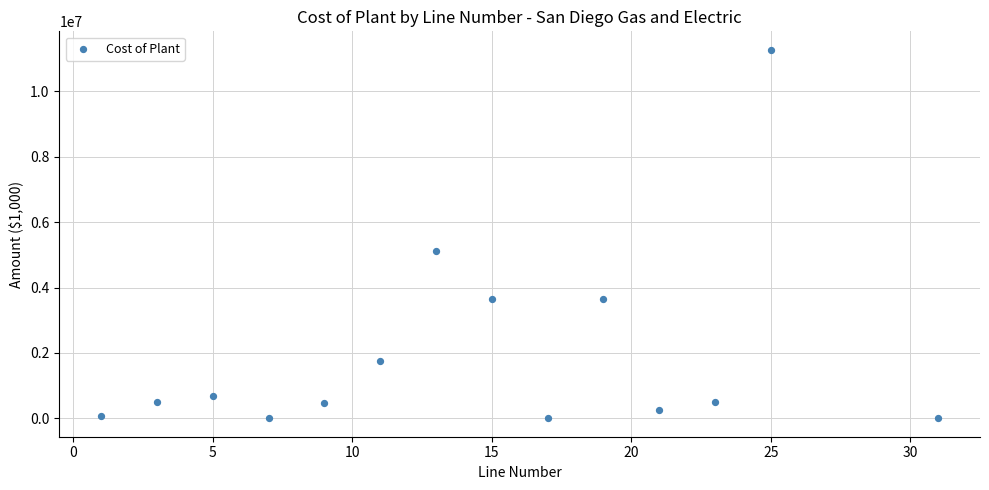

What is the range of X values (max minus min)?

30